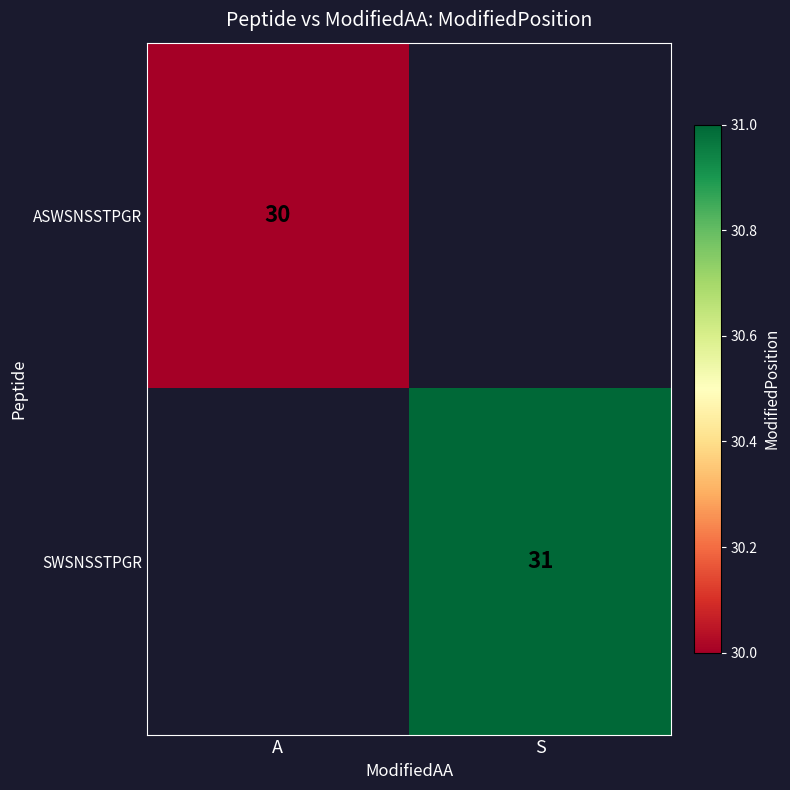

At which label does SWSNSSTPGR reach its peak?

A